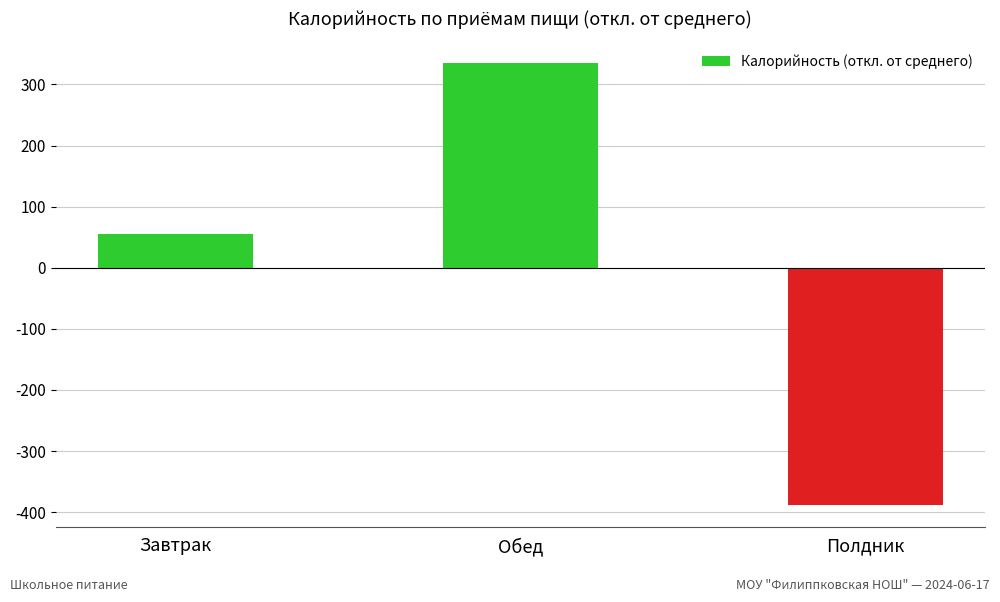

The value at Завтрак is 90.9. True or false?

False